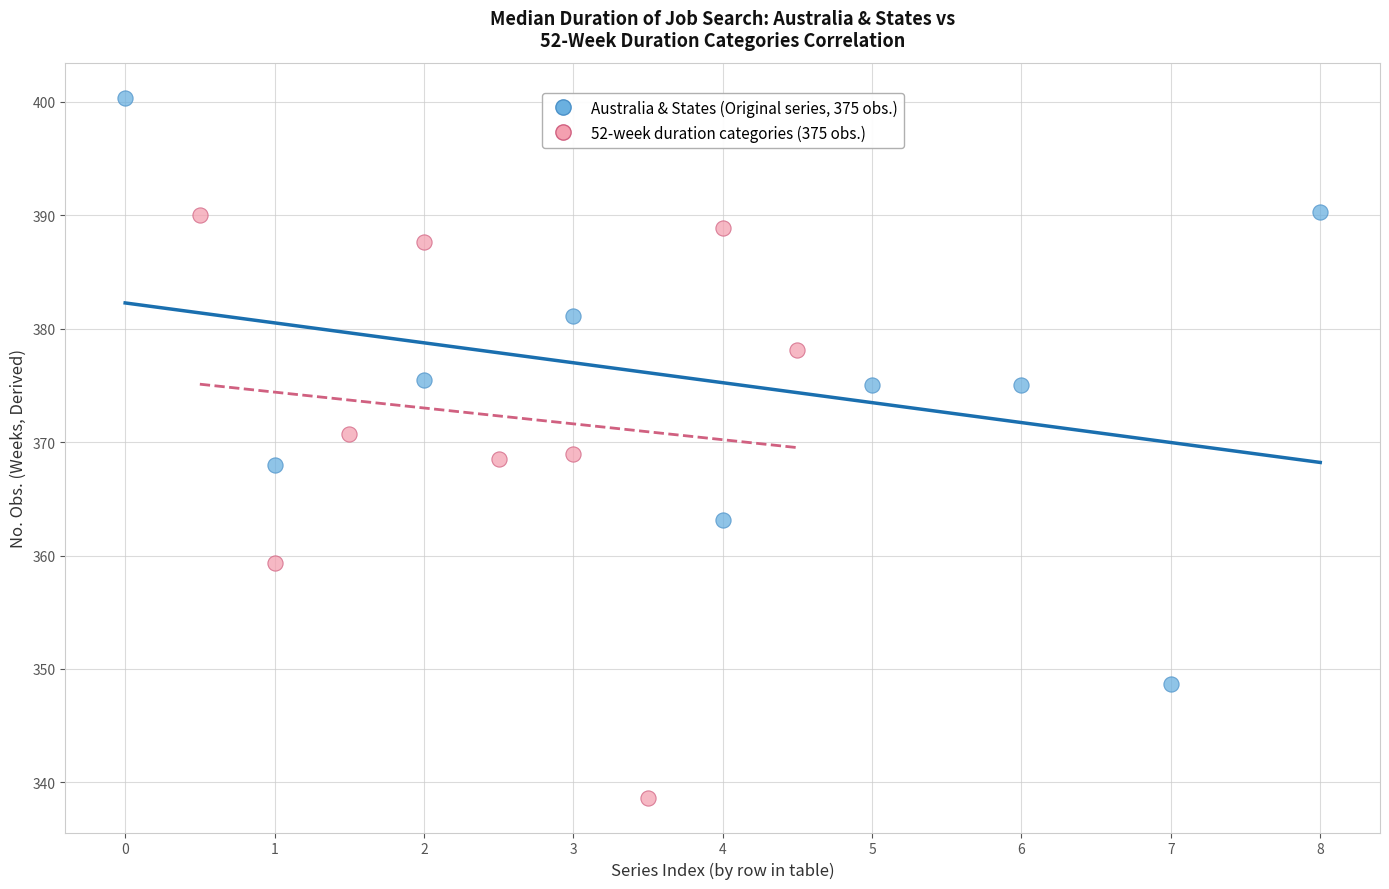

Which series reaches the maximum Y coordinate?

Australia & States (Original series, 375 obs.)